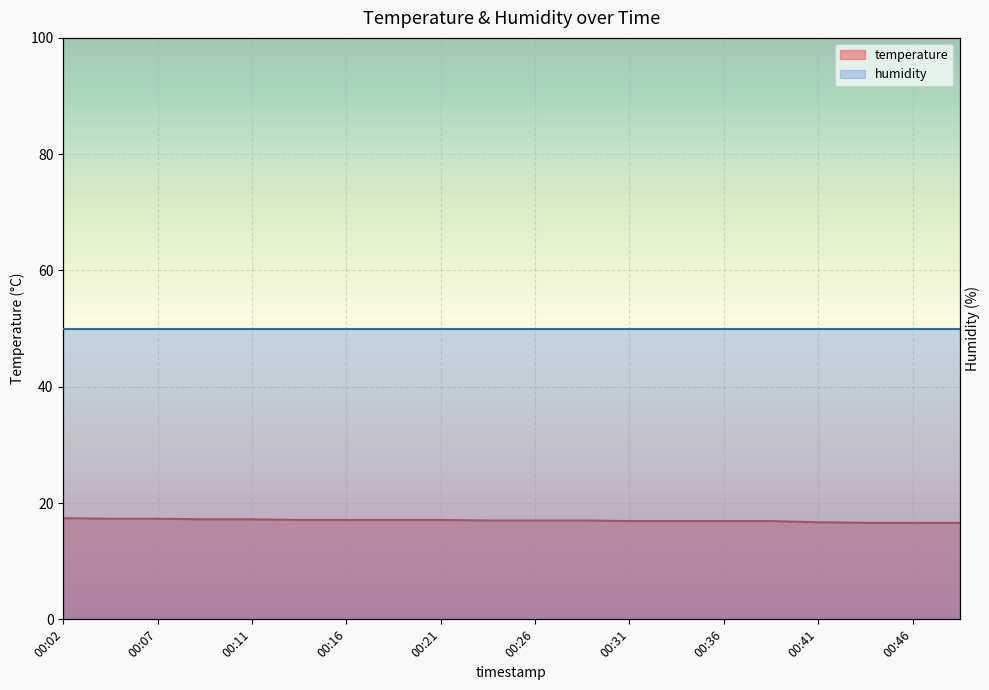

Where is the data nearest to the value 17?

00:24